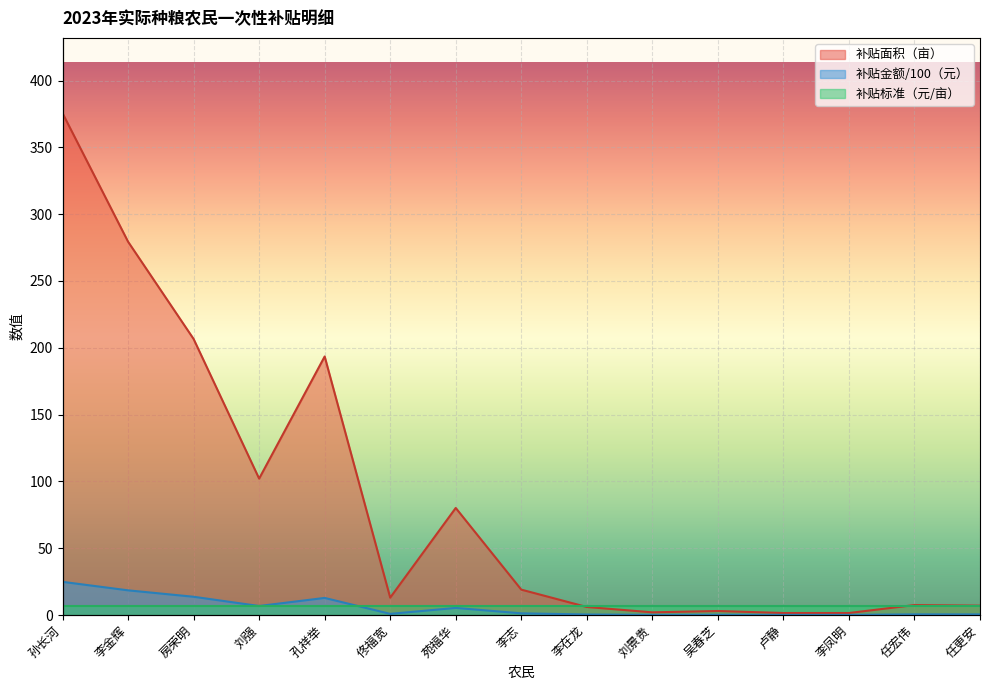

At which label is 补贴面积（亩） closest to 188?

孔祥举